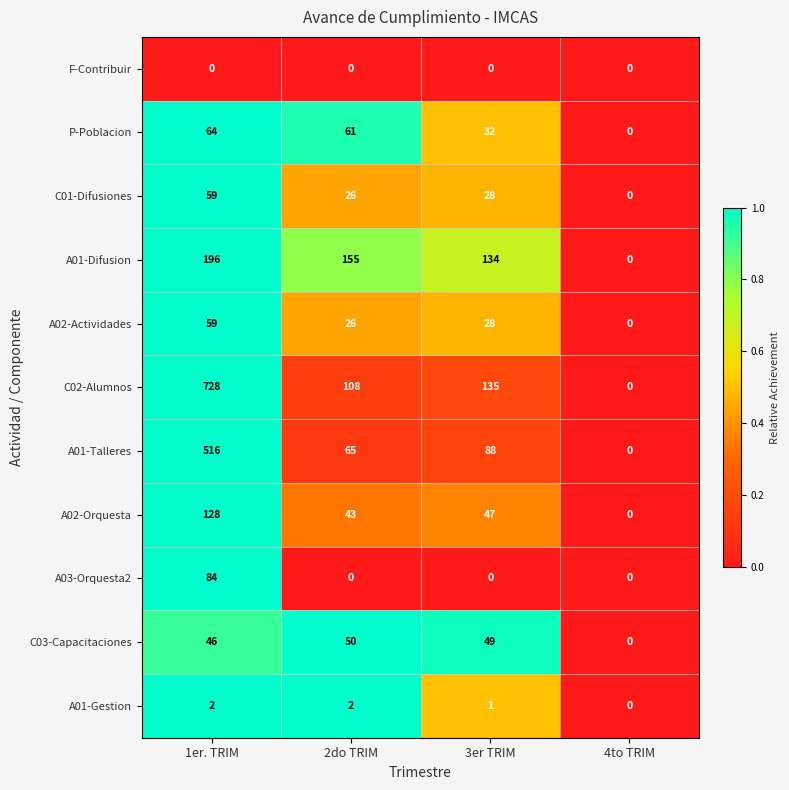

The value of A01-Difusion at 2do TRIM is 155. True or false?

True